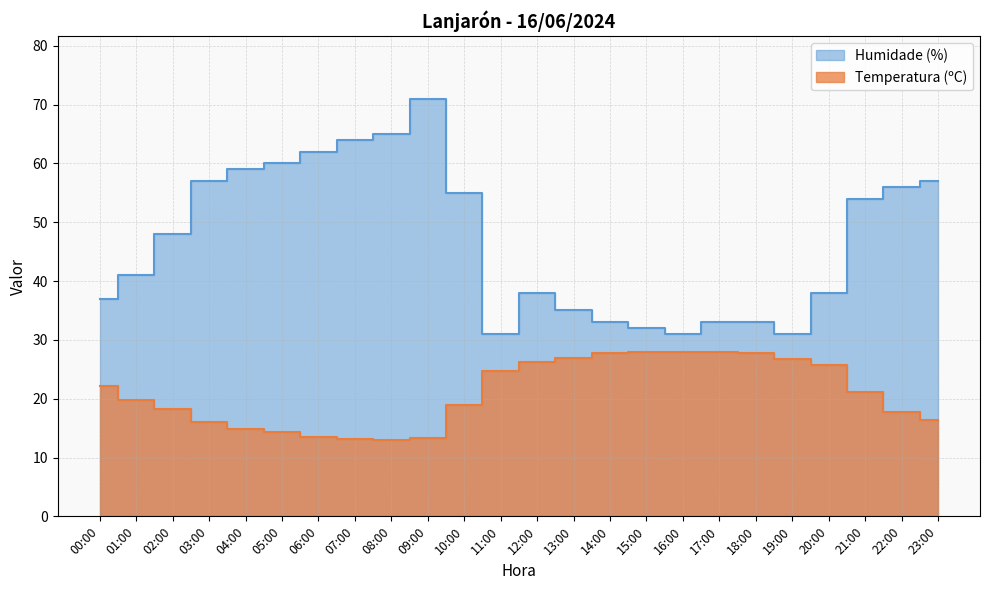

At which category does Temperatura (ºC) reach its first local valley?

08:00